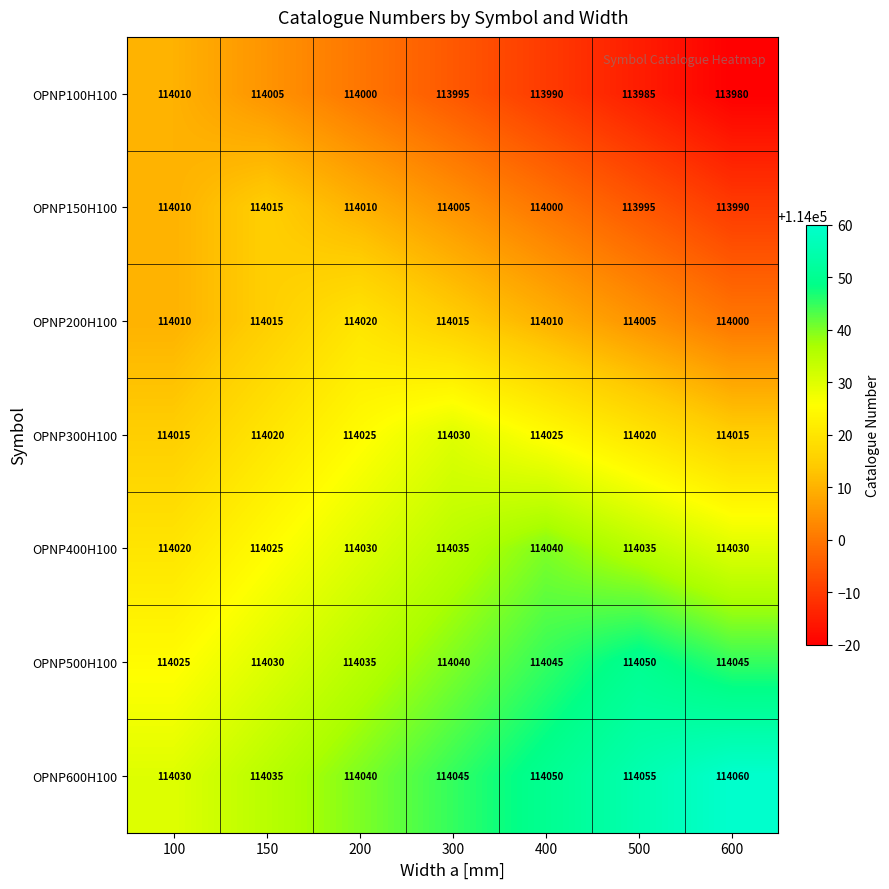

Count the number of categories in the chart.

7